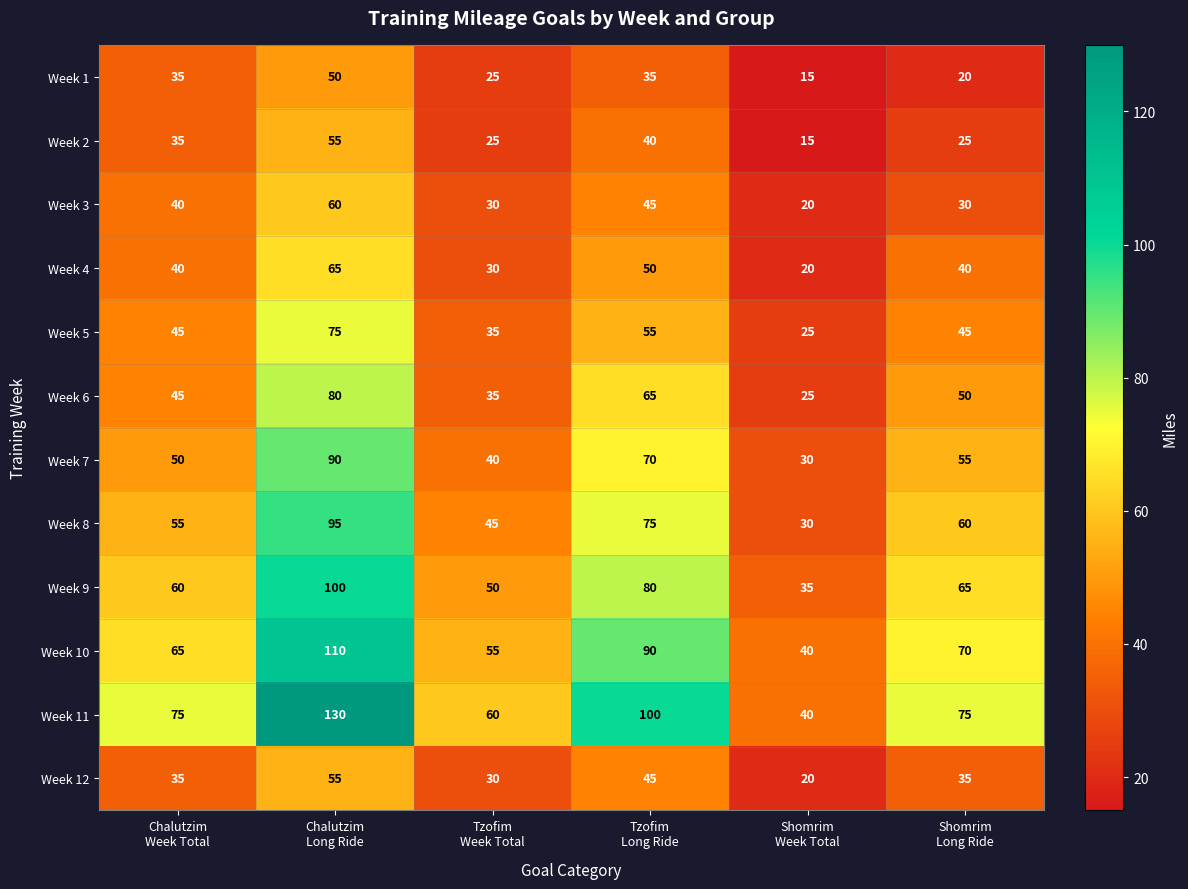

How many Week 9 values are between 50 and 80?

4